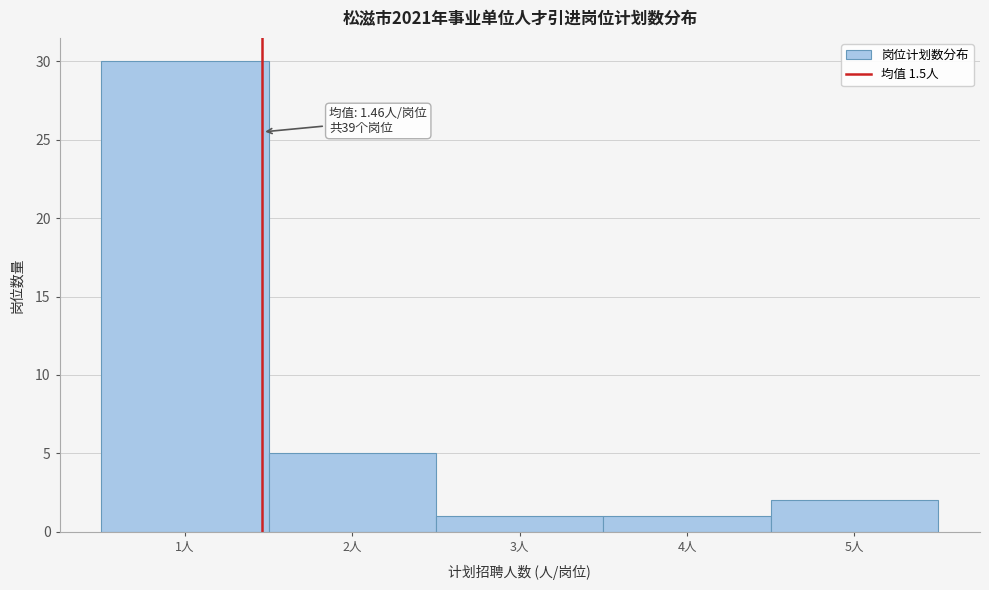

Over which range of the x-axis is the bar tallest?

0.5 to 1.5